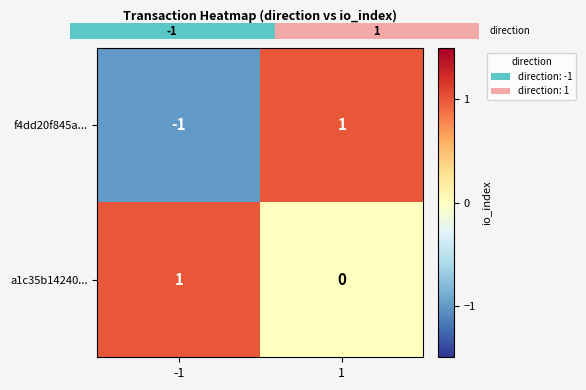

Is the value of a1c35b14240... at 1 greater than the value of f4dd20f845a... at 1?

No